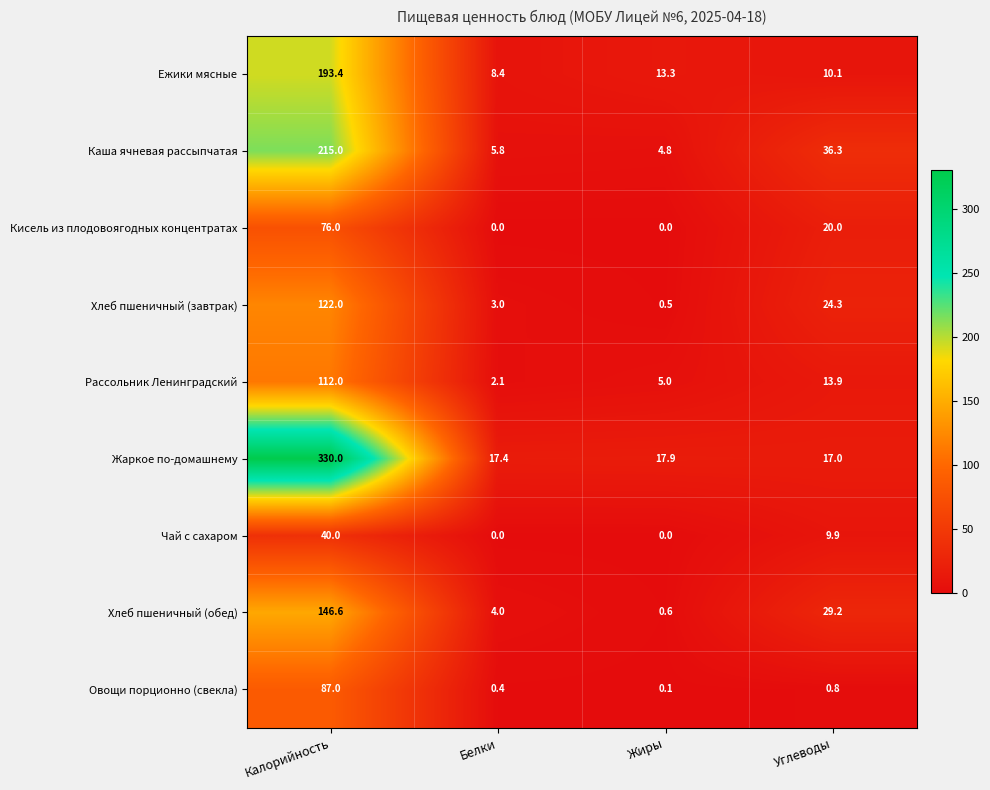

List the series in order of their peak value, lowest first.

Чай с сахаром, Кисель из плодовоягодных концентратах, Овощи порционно (свекла), Рассольник Ленинградский, Хлеб пшеничный (завтрак), Хлеб пшеничный (обед), Ежики мясные, Каша ячневая рассыпчатая, Жаркое по-домашнему